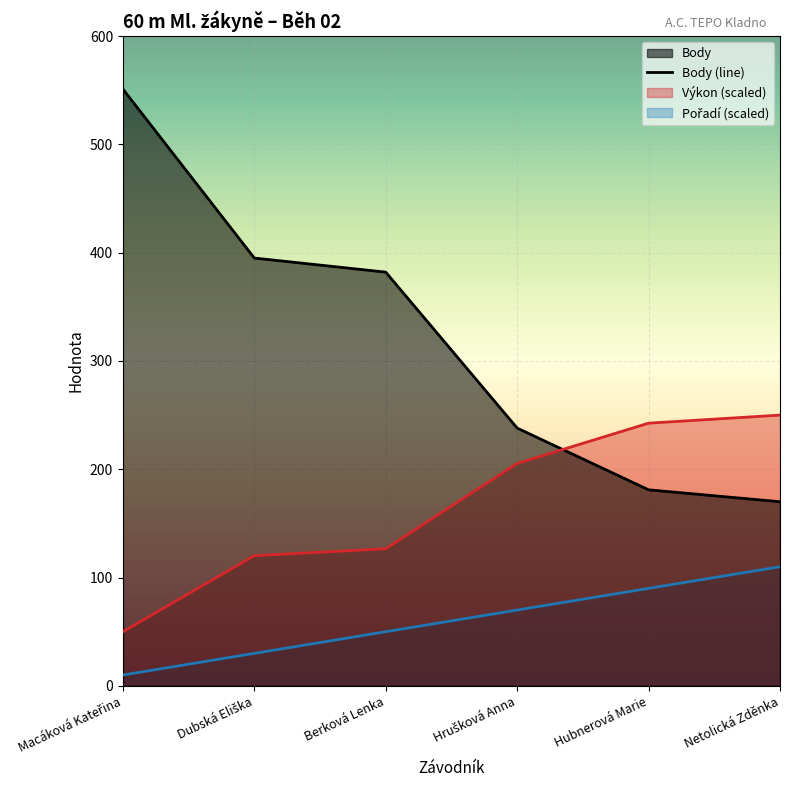

What is the change in value from Berková Lenka to Hubnerová Marie?

-201